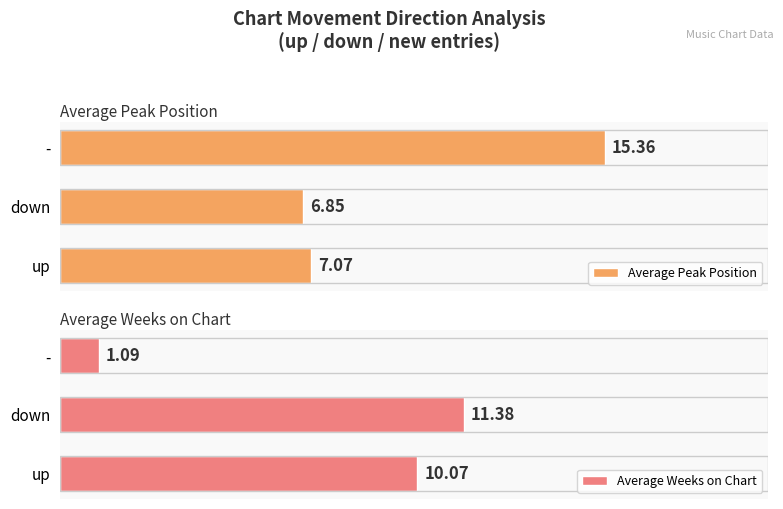

Reading left to right, transcribe all the data shown in this chart.

Average Peak Position: 7.1	6.8	15.4
Average Weeks on Chart: 10.1	11.4	1.1